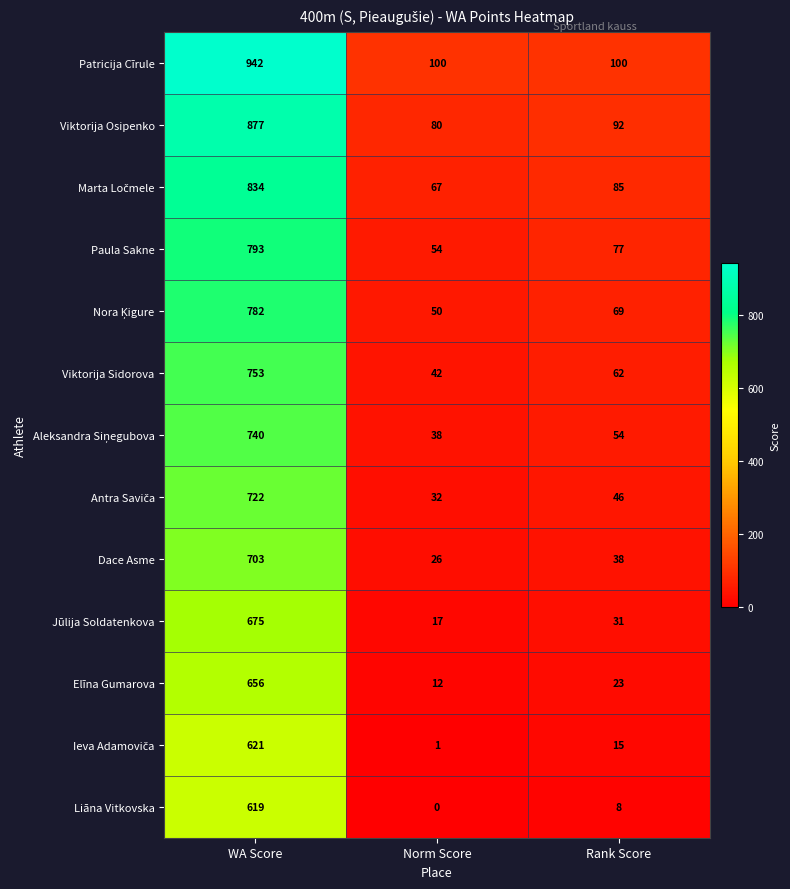

How many series are shown in this chart?

13